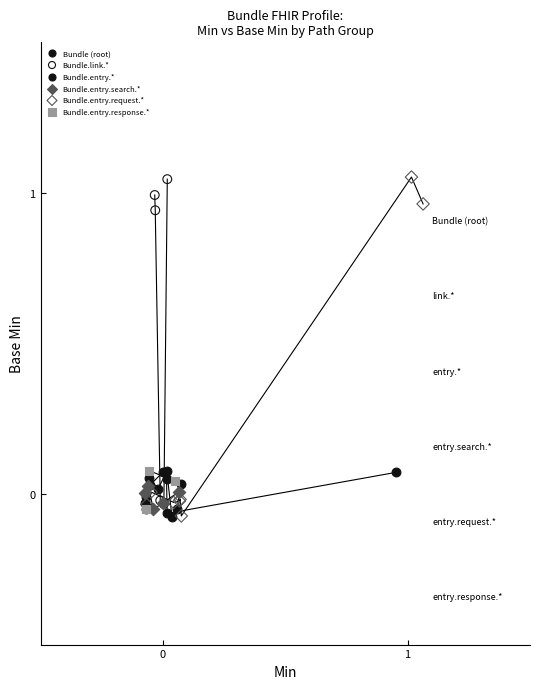

Which series has the widest spread of Y values?

Bundle.entry.request.*